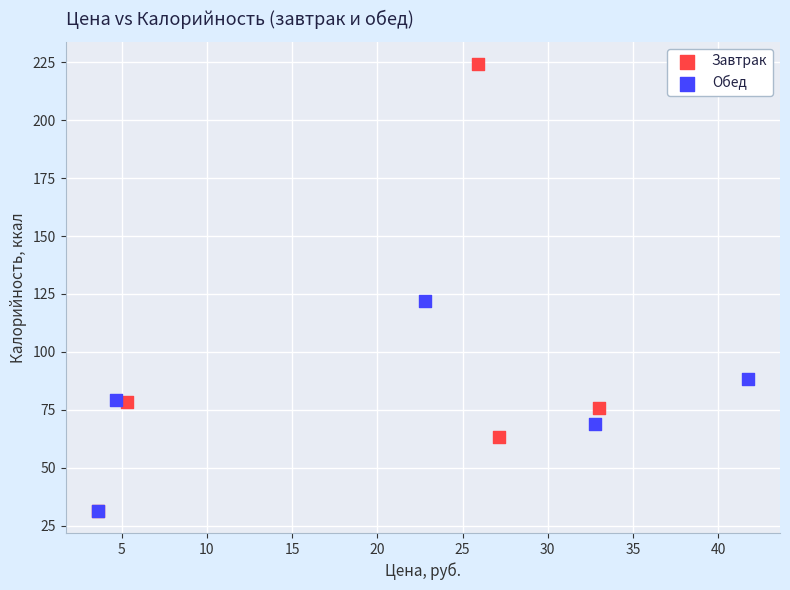

Which series reaches the maximum Y coordinate?

Завтрак